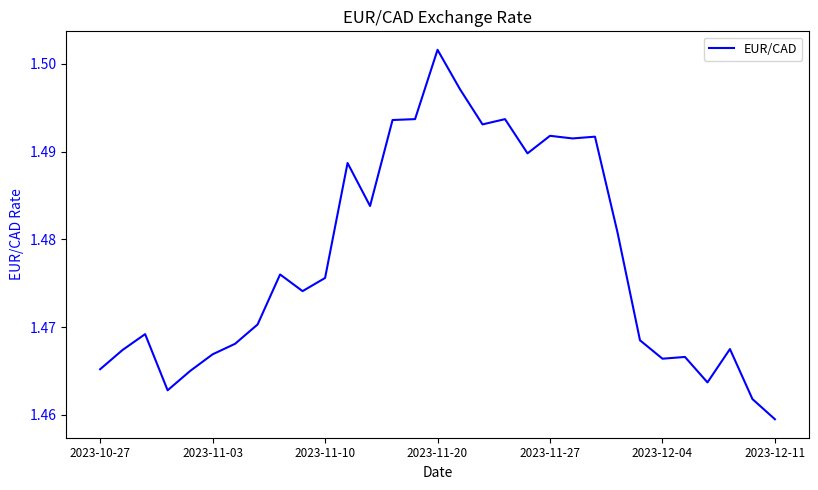

What is the maximum value shown in the chart?

1.5